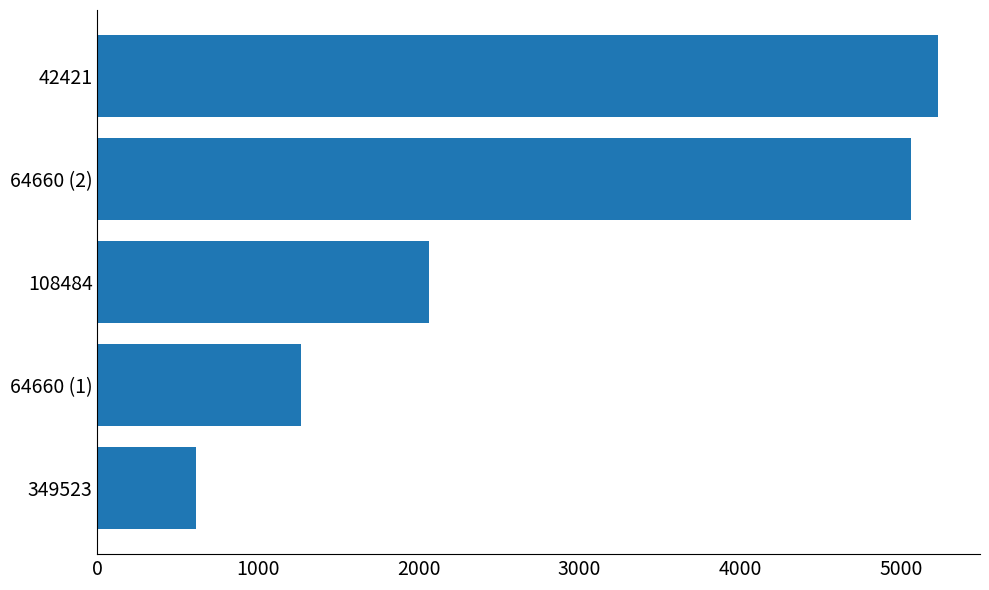

Does the chart contain any negative values?

No